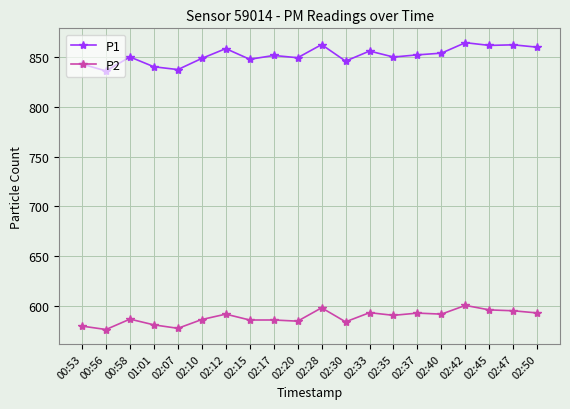

What is the total value across all series at 00:58?

1437.1